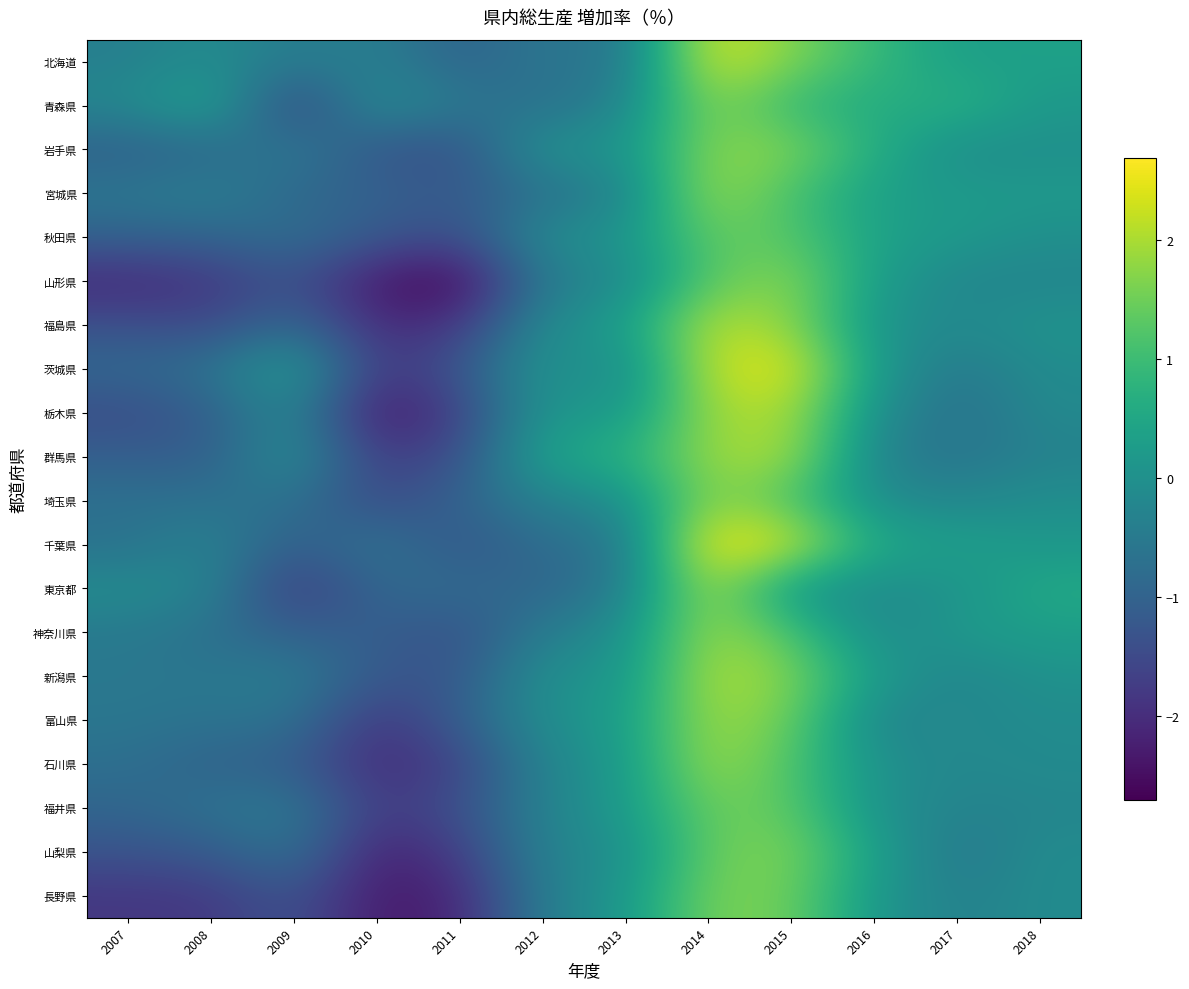

What is the total value across all series at 2008?

-15.9